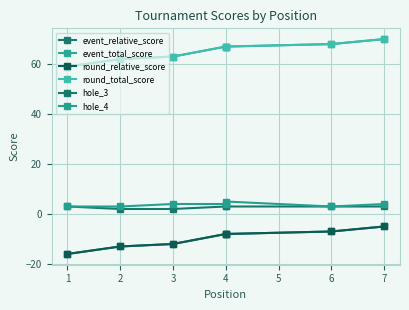

True or false: event_total_score has more than 2 interior local peaks.

False